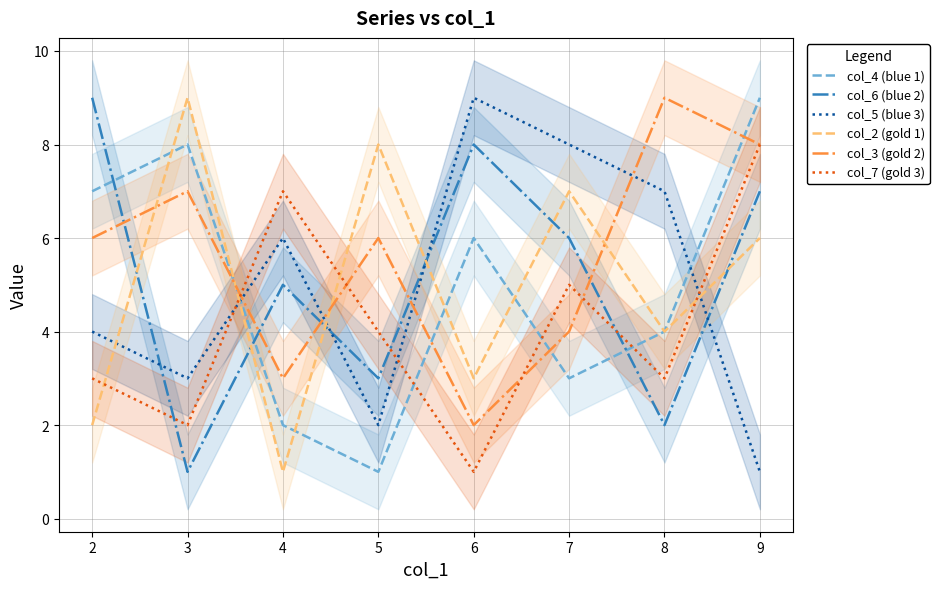

Does the chart display data point markers on the line(s)?

No